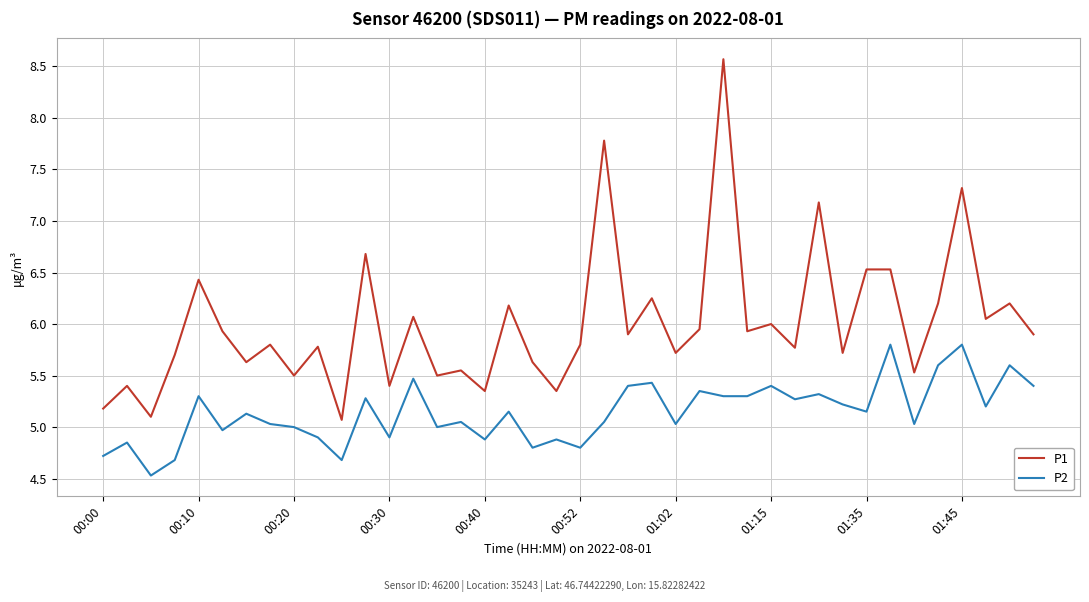

Rank the series by their maximum value, from lowest to highest.

P2, P1